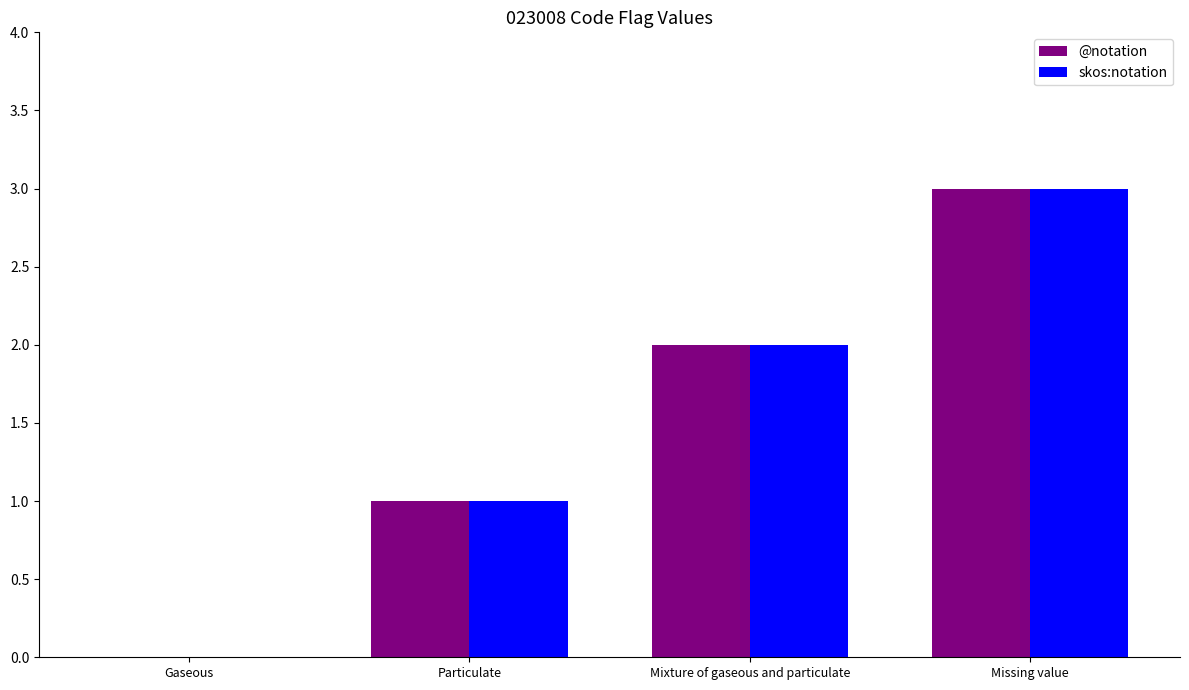

What is the difference between the skos:notation values at Particulate and Mixture of gaseous and particulate?

1